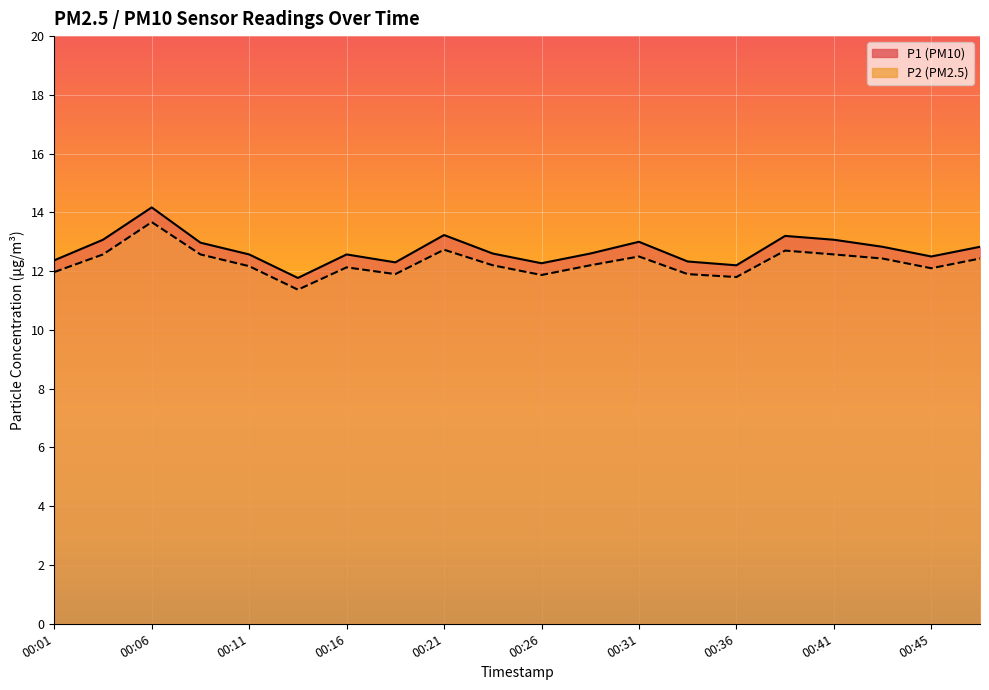

How many values in the P1 series exceed 12?

19